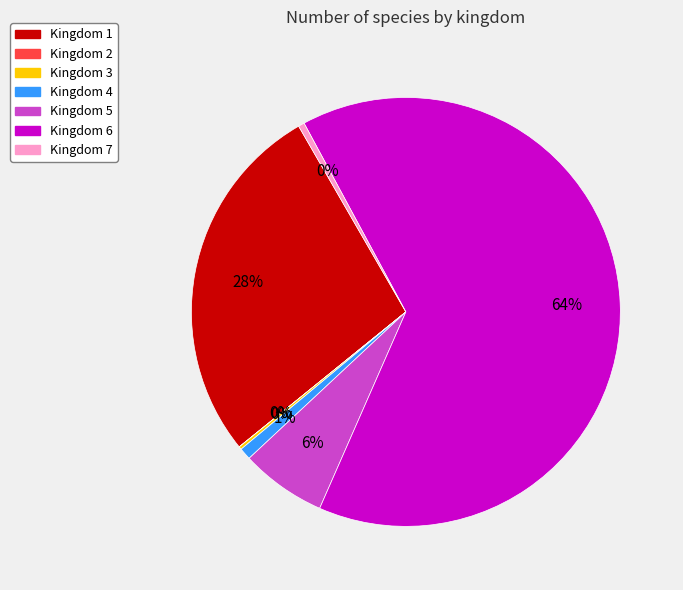

Is it true that Kingdom 1 is 38% of the pie?

False